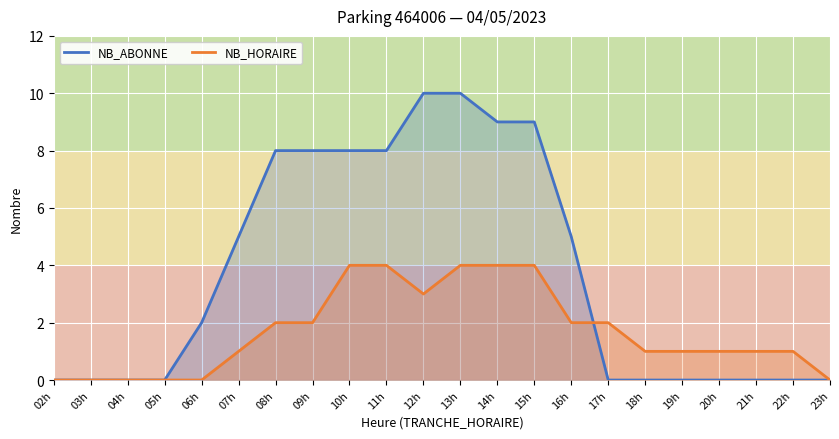

Does the chart display data point markers on the line(s)?

No